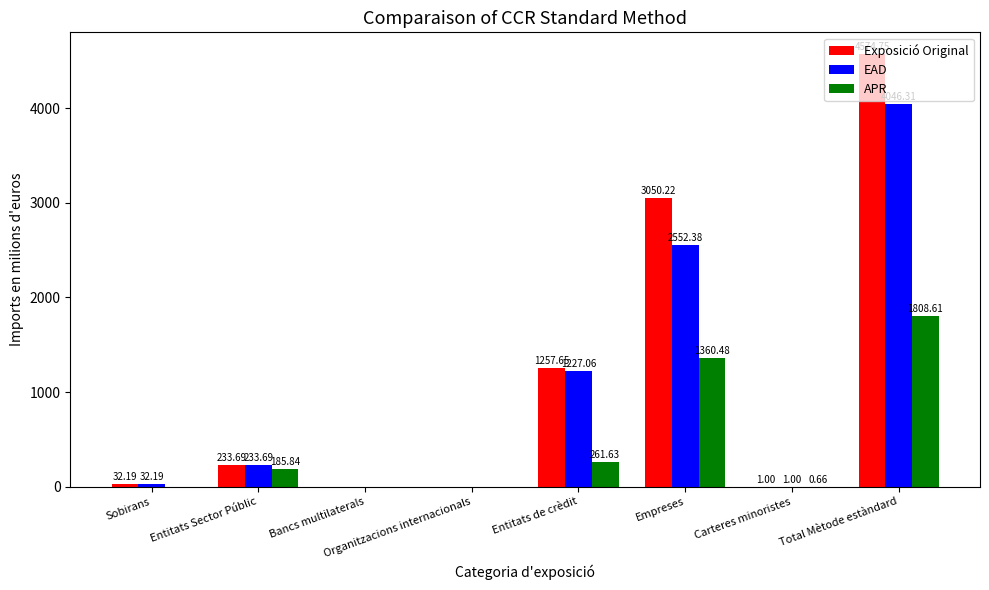

Where does the EAD series first go above 233?

Entitats Sector Públic